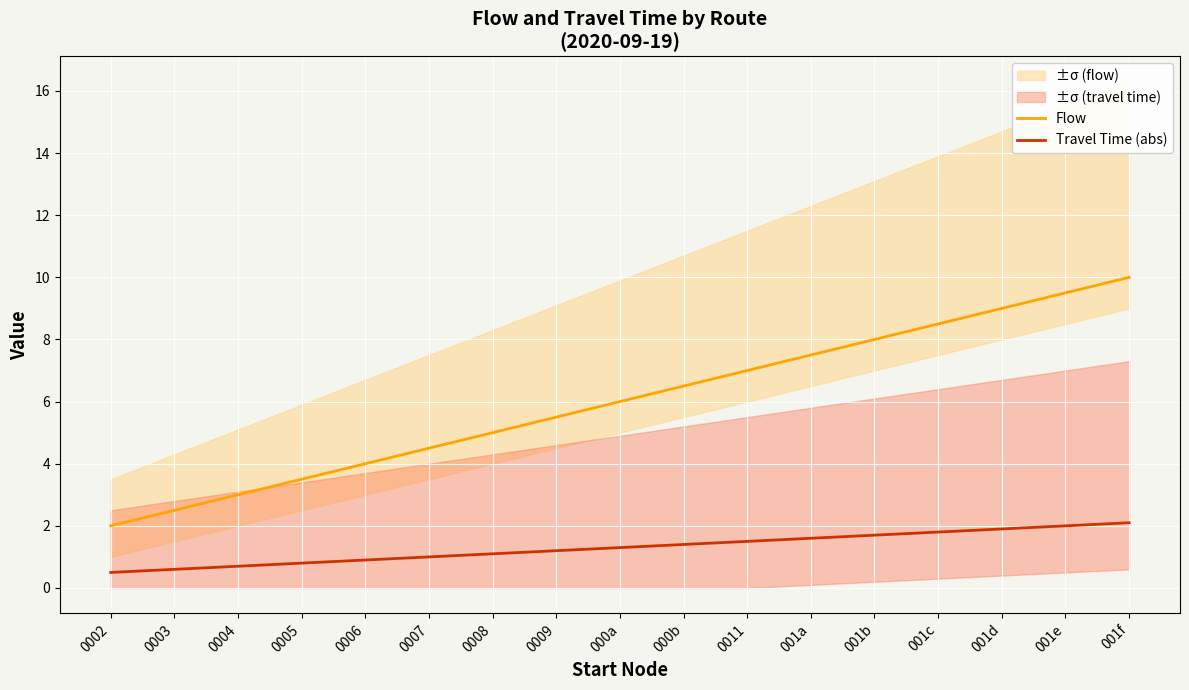

Reading right to left, list all the values displayed in this chart.

Flow: 10.0	9.5	9.0	8.5	8.0	7.5	7.0	6.5	6.0	5.5	5.0	4.5	4.0	3.5	3.0	2.5	2.0
Travel Time (abs): 2.1	2.0	1.9	1.8	1.7	1.6	1.5	1.4	1.3	1.2	1.1	1.0	0.9	0.8	0.7	0.6	0.5